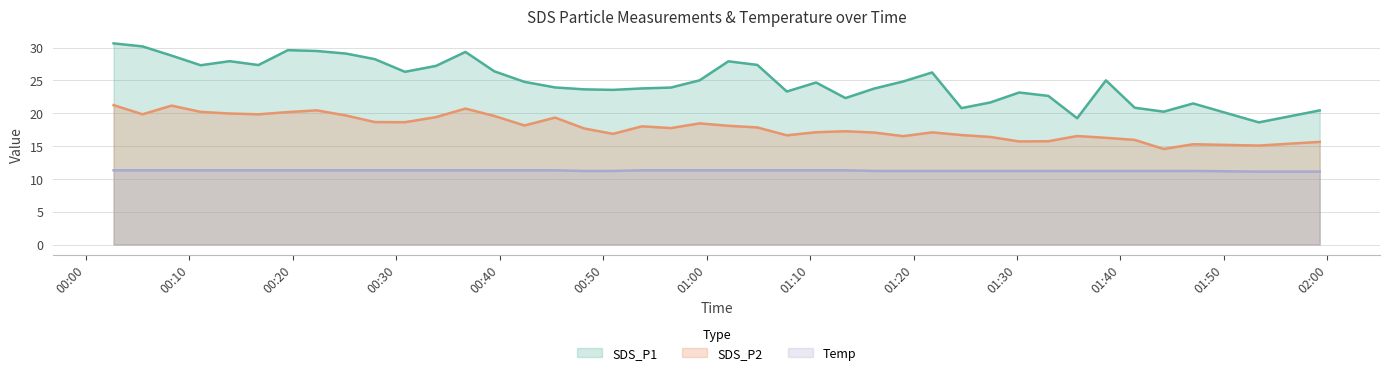

What is the greatest value displayed?

30.6